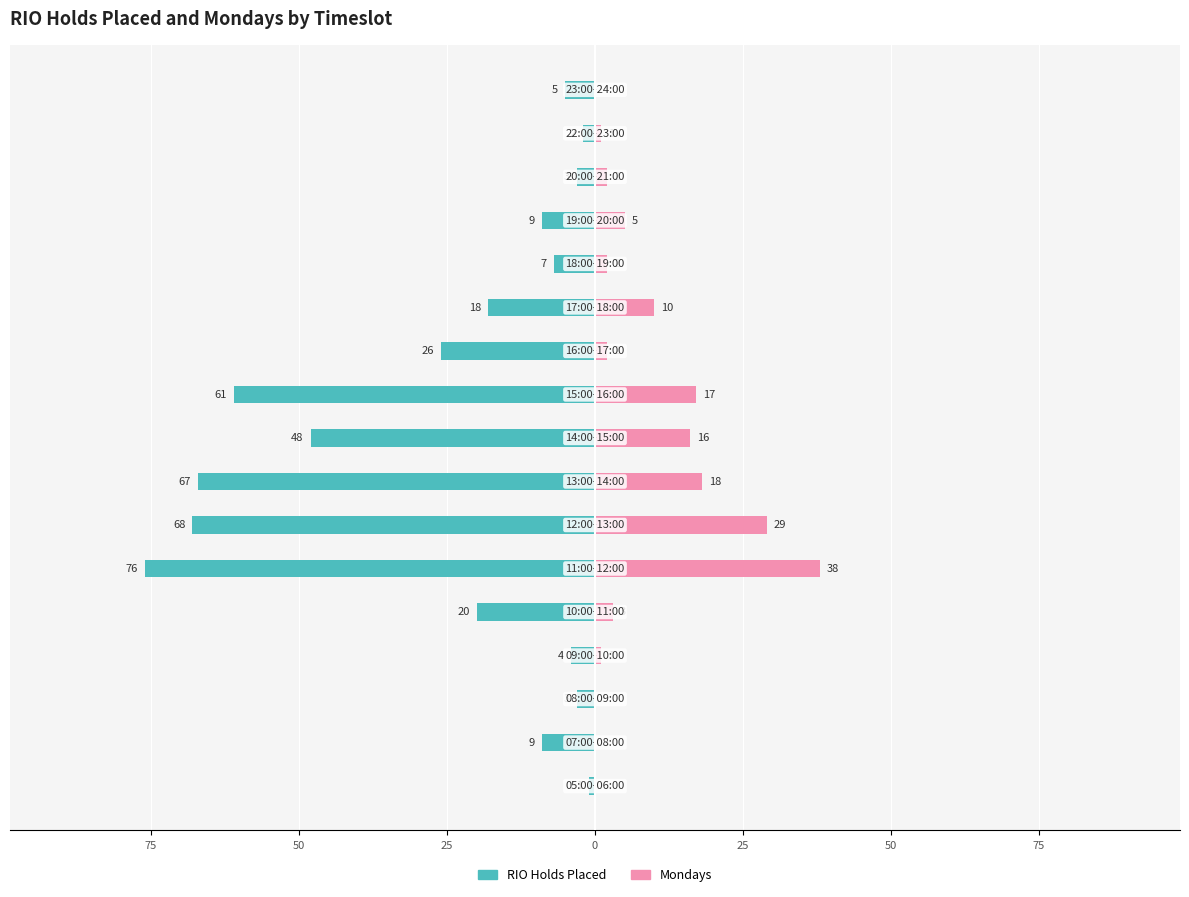

Rank the series at 50 from lowest to highest value.

RIO Holds Placed, Mondays